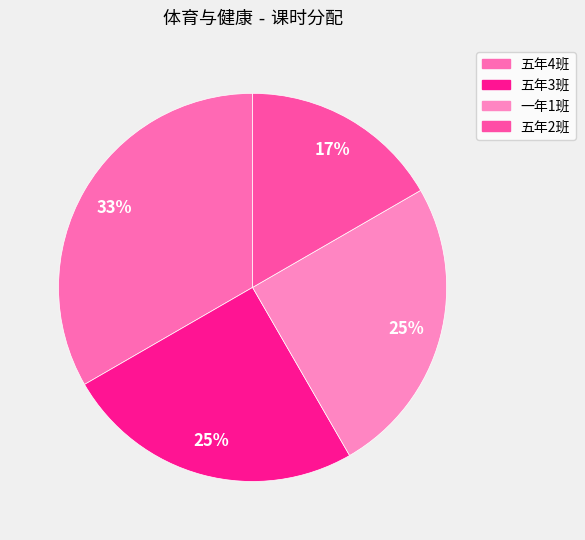

Count the number of slices in the pie.

4